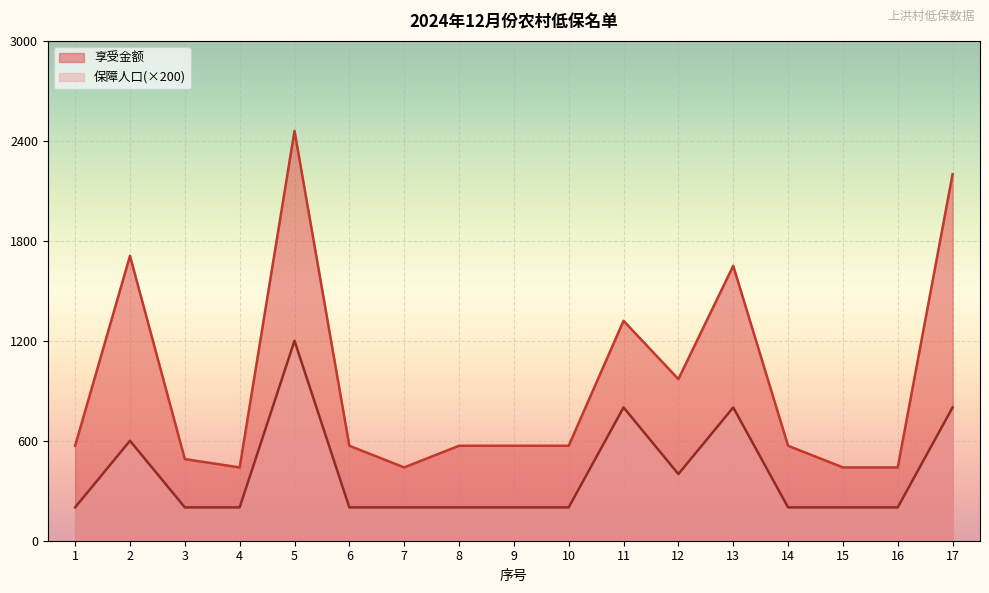

Which series has the largest total across all categories?

享受金额